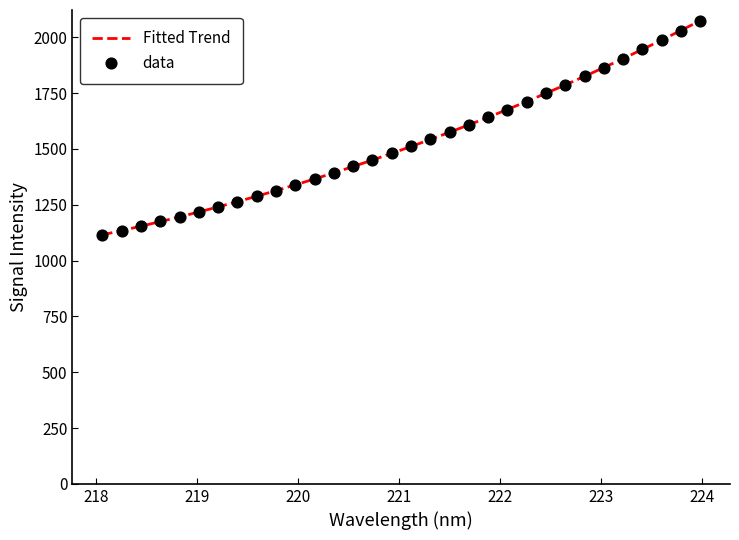

What is the change in value from 218.6332 to 219.589?

+113.1